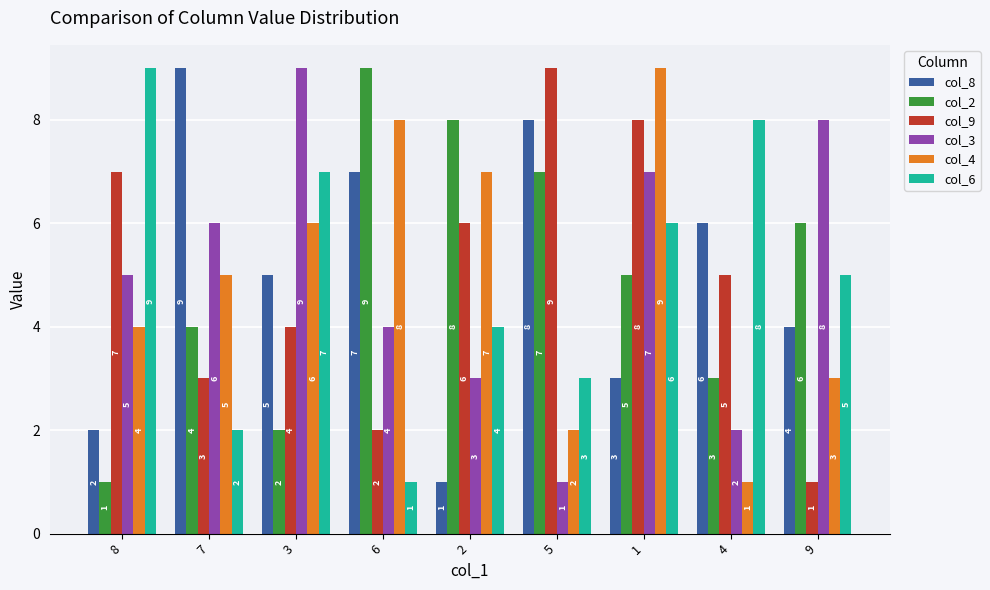

How many groups of bars are there?

9